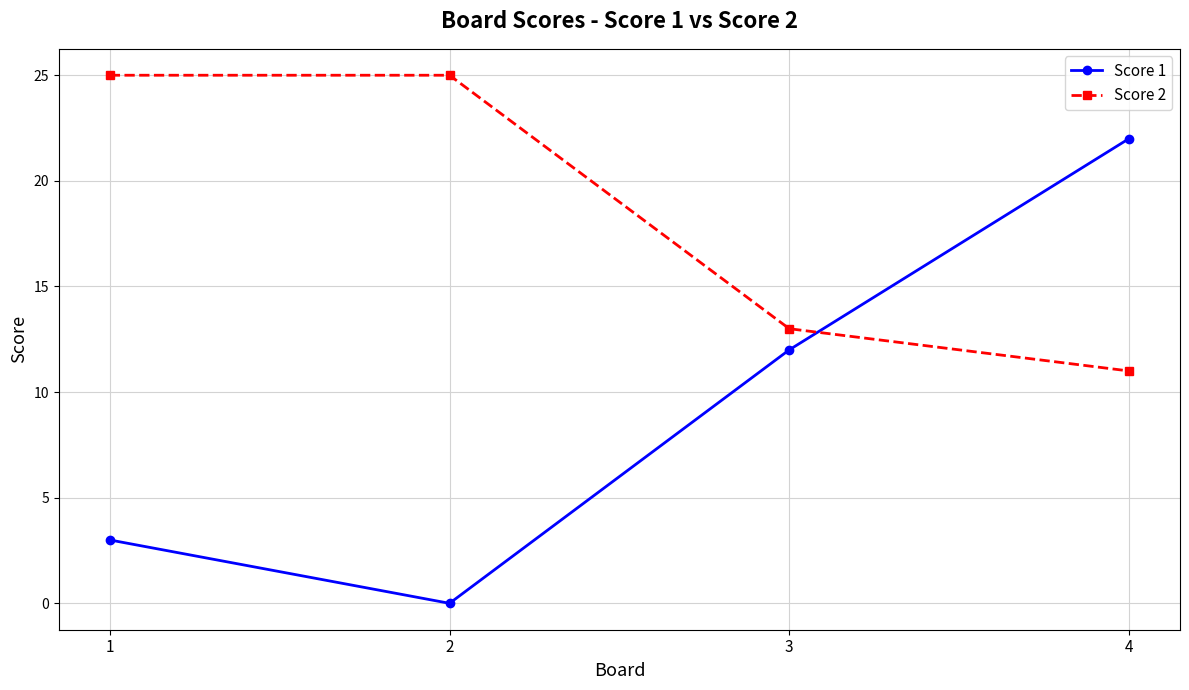

Which series ends up on top after the final intersection of Score 2 and Score 1?

Score 1